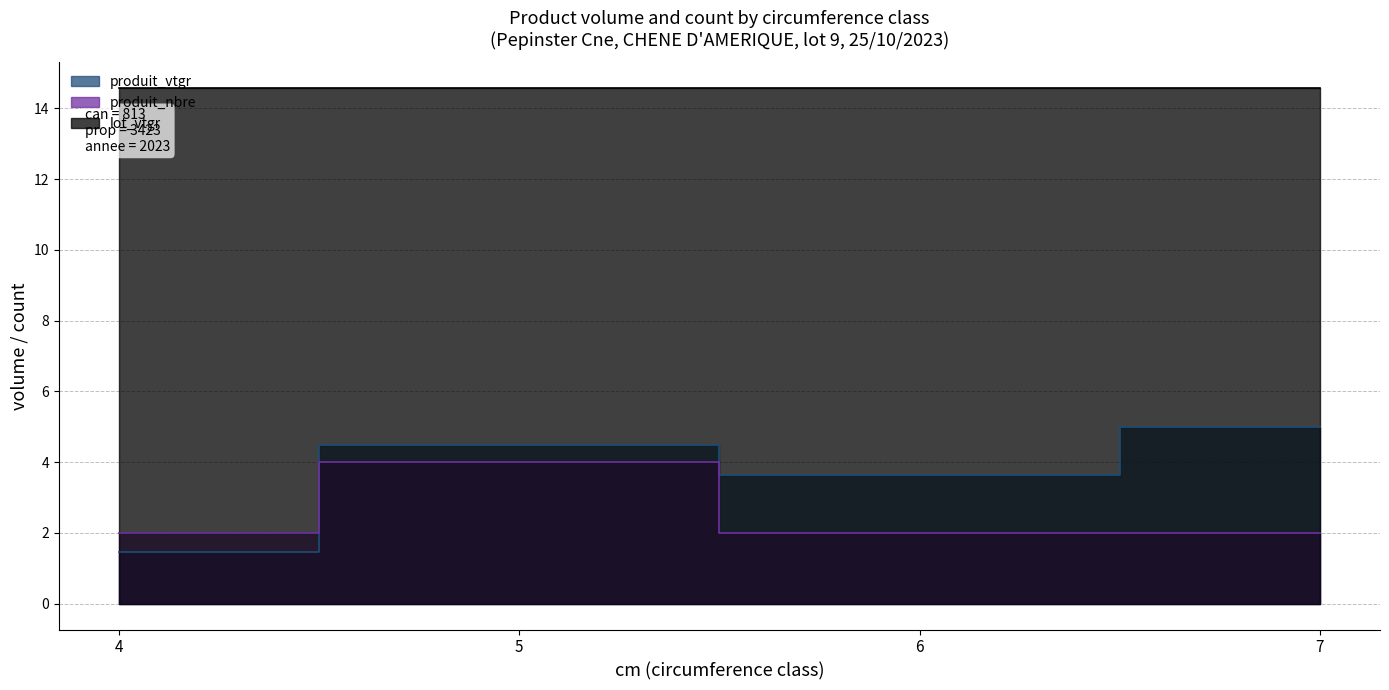

How many intersections are there between produit_vtgr and produit_nbre?

1